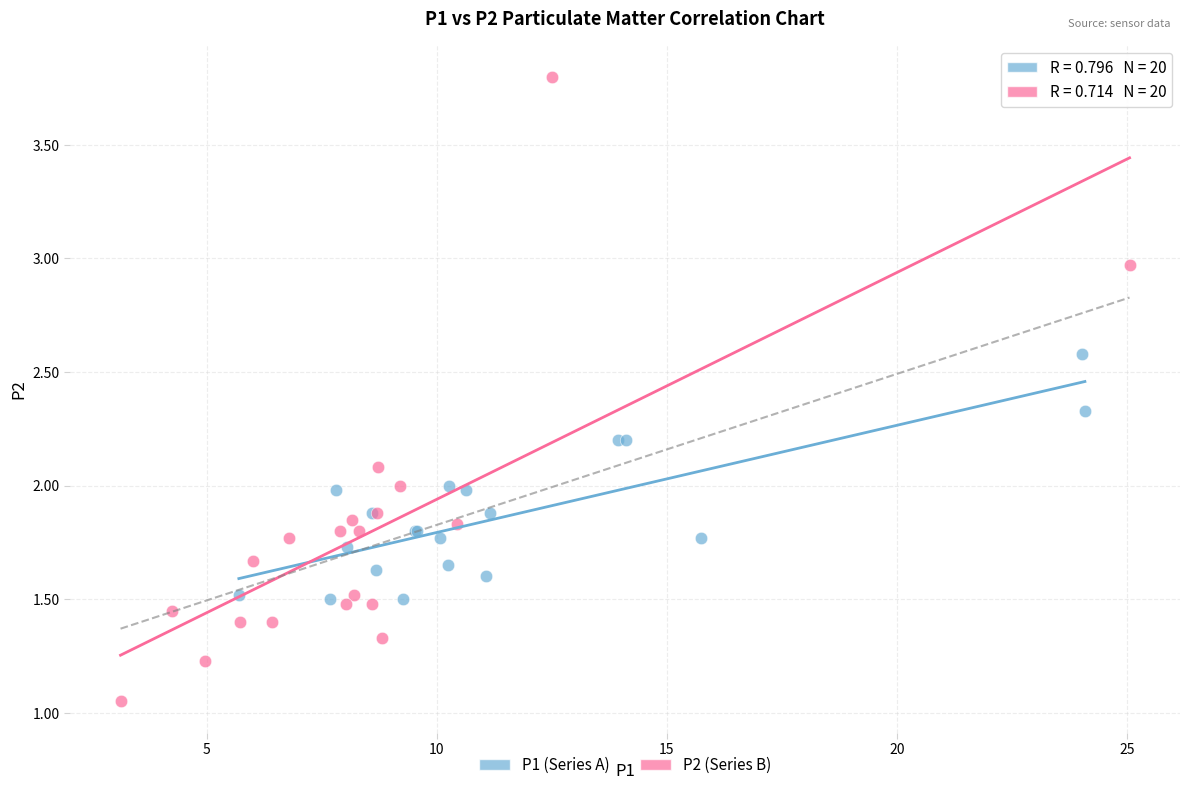

Which series has the widest spread of Y values?

P2 (Series B)